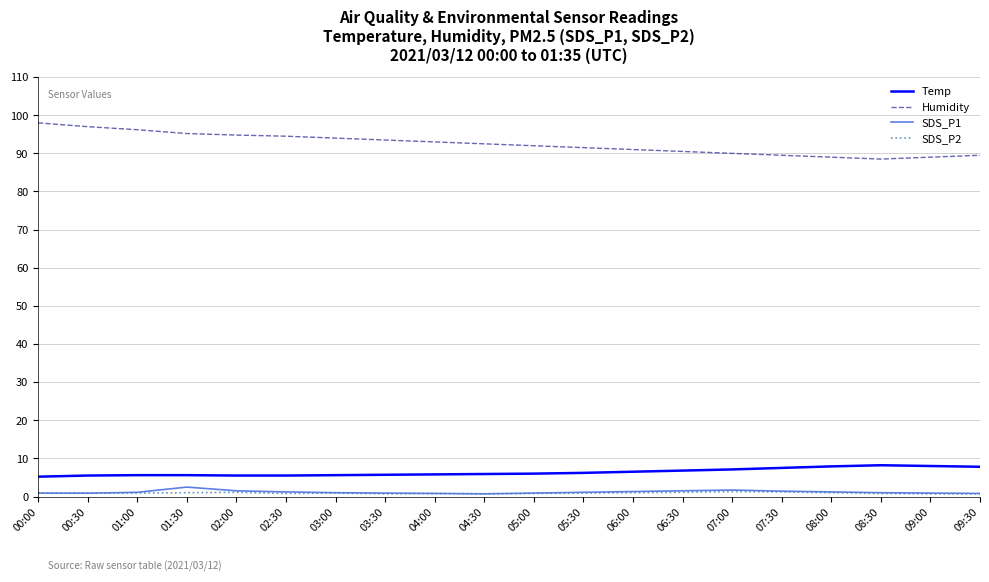

What is the difference between the maximum and minimum values in the SDS_P2 series?

0.6